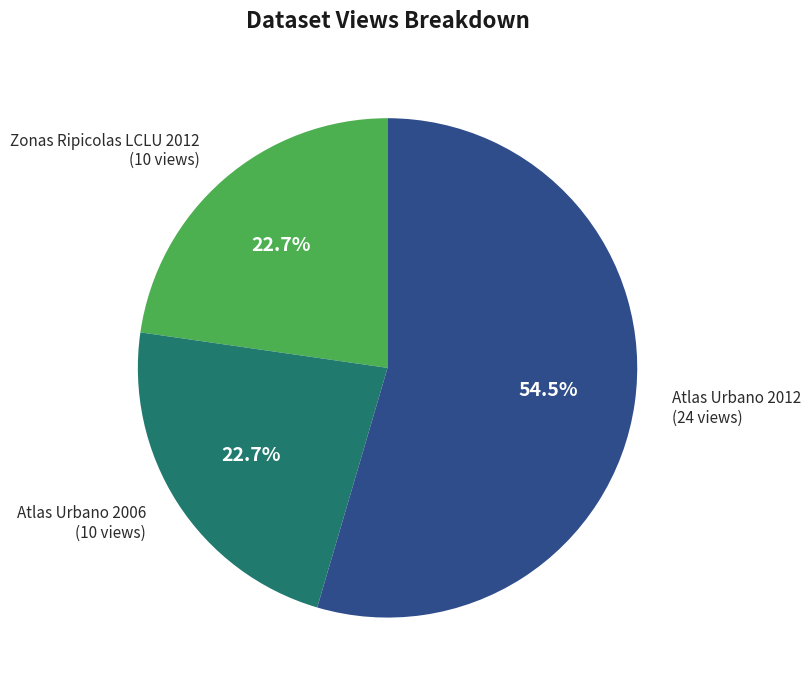

How many segments does this pie chart have?

3